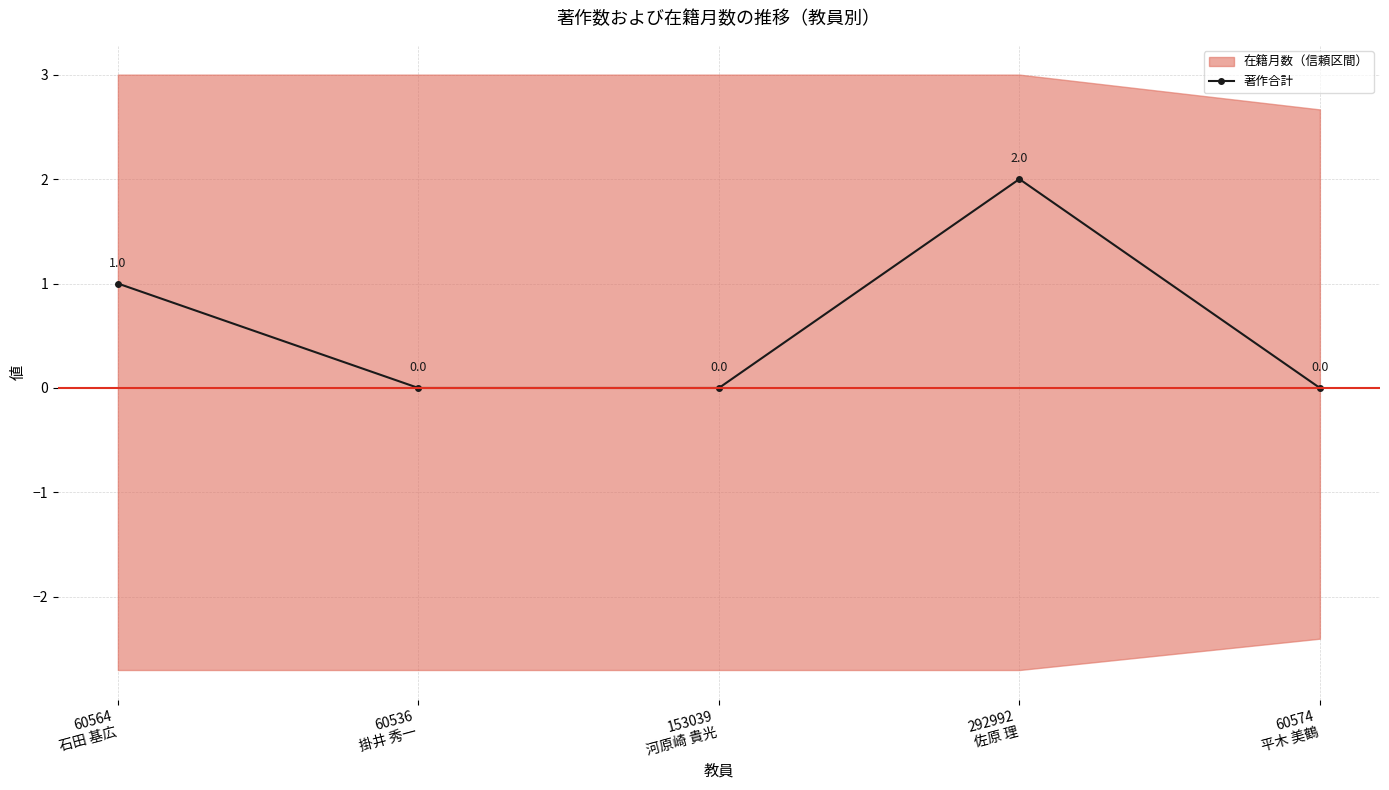

How many values in the 著作合計 series exceed 0?

2